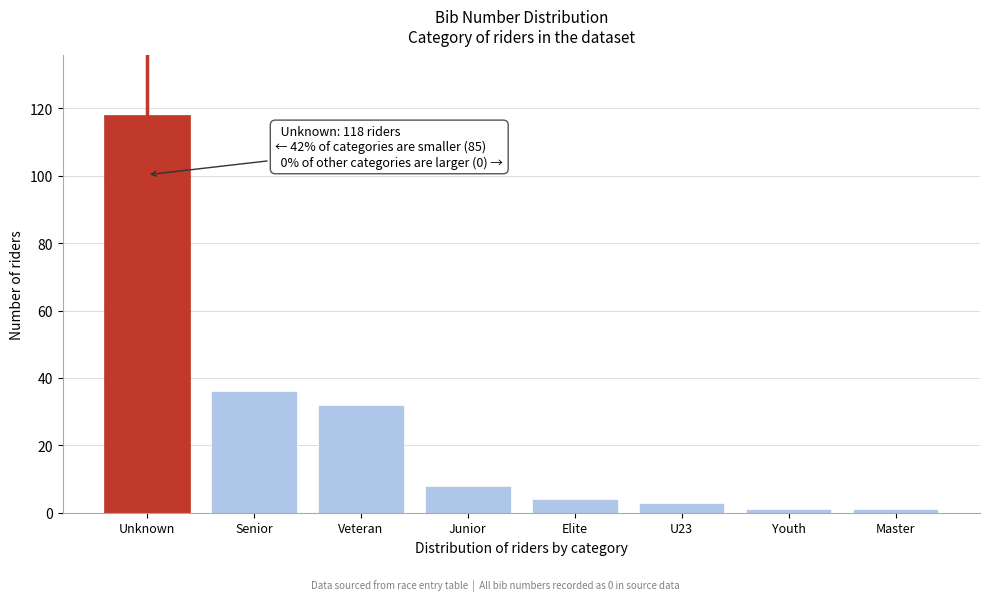

Reading left to right, transcribe all the data shown in this chart.

Unknown=118	Senior=36	Veteran=32	Junior=8	Elite=4	U23=3	Youth=1	Master=1